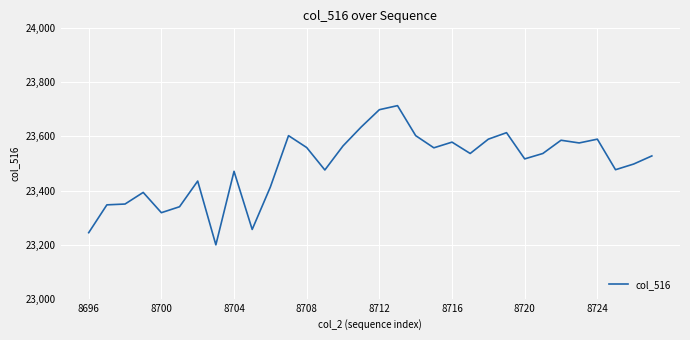

What is the greatest value displayed?

23714